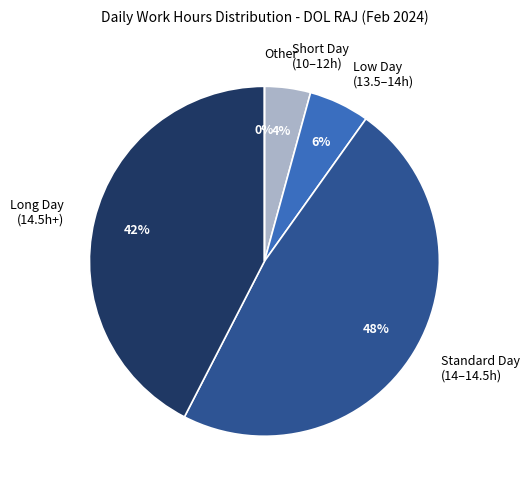

Does any single category account for the majority?

No